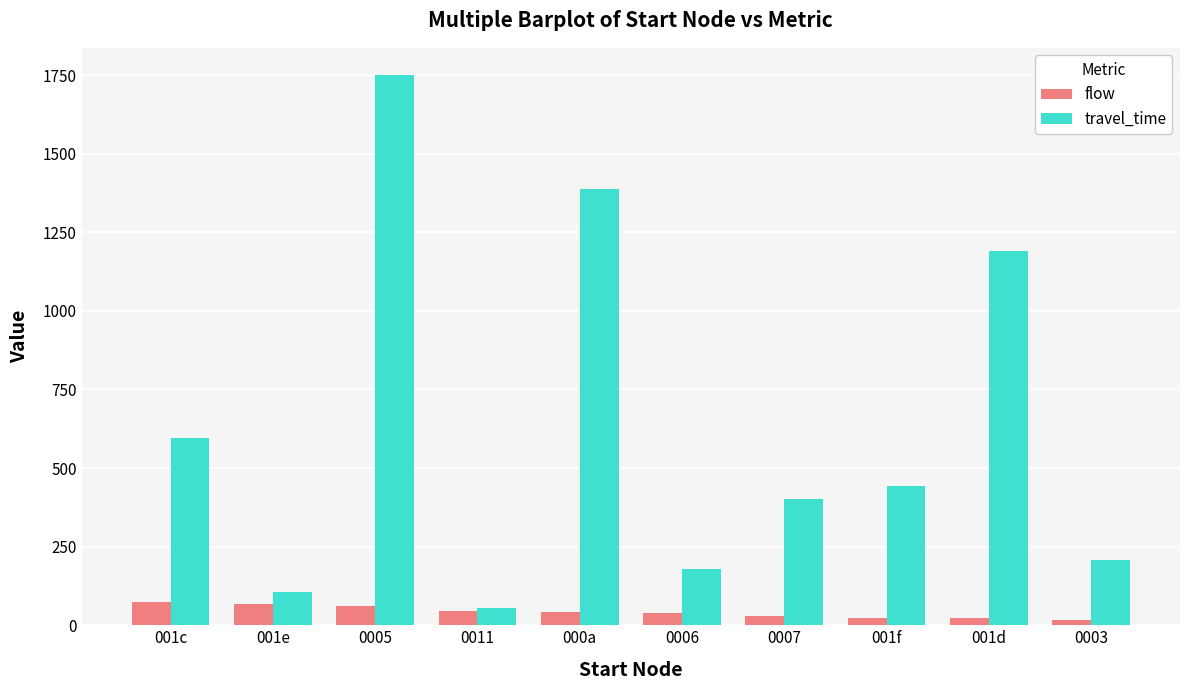

Rank the series by their average value, from lowest to highest.

flow, travel_time